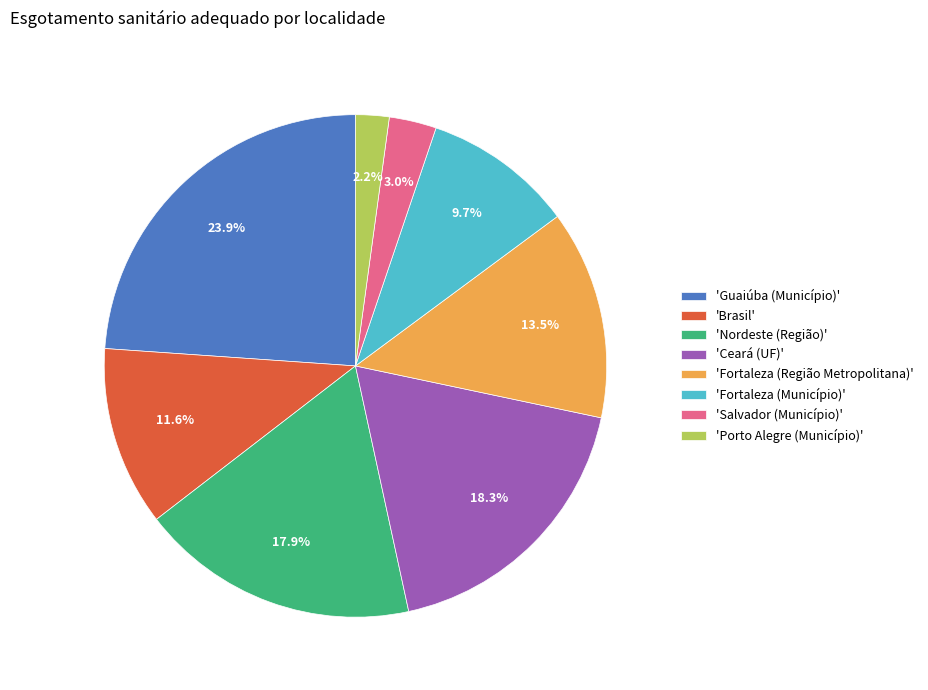

To the nearest percent, what is the average slice percentage?

12%